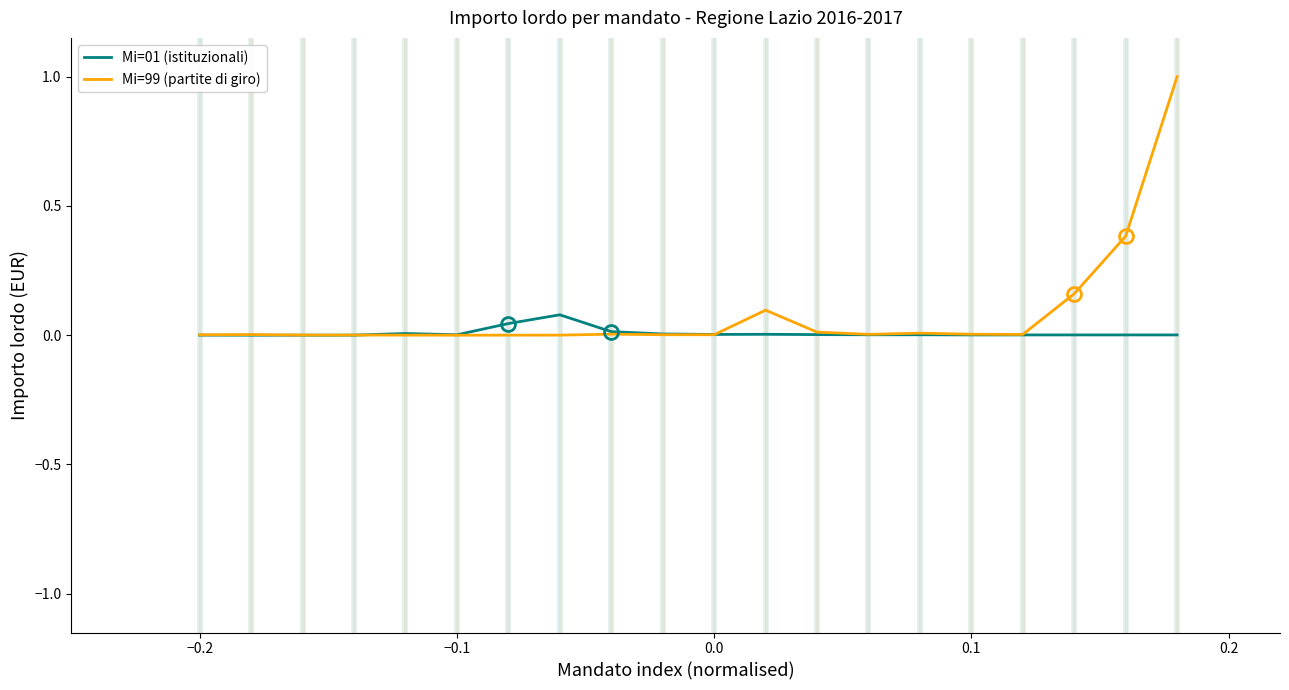

Which series has the largest range (max minus min)?

Mi=99 (partite di giro)